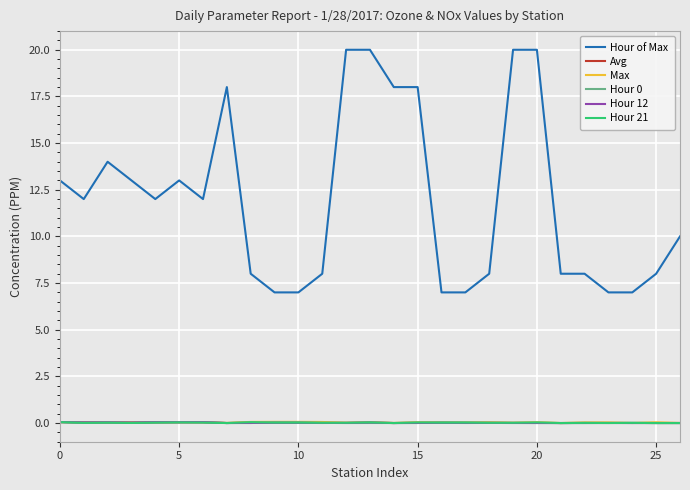

True or false: Hour of Max and Hour 0 intersect in this chart.

False